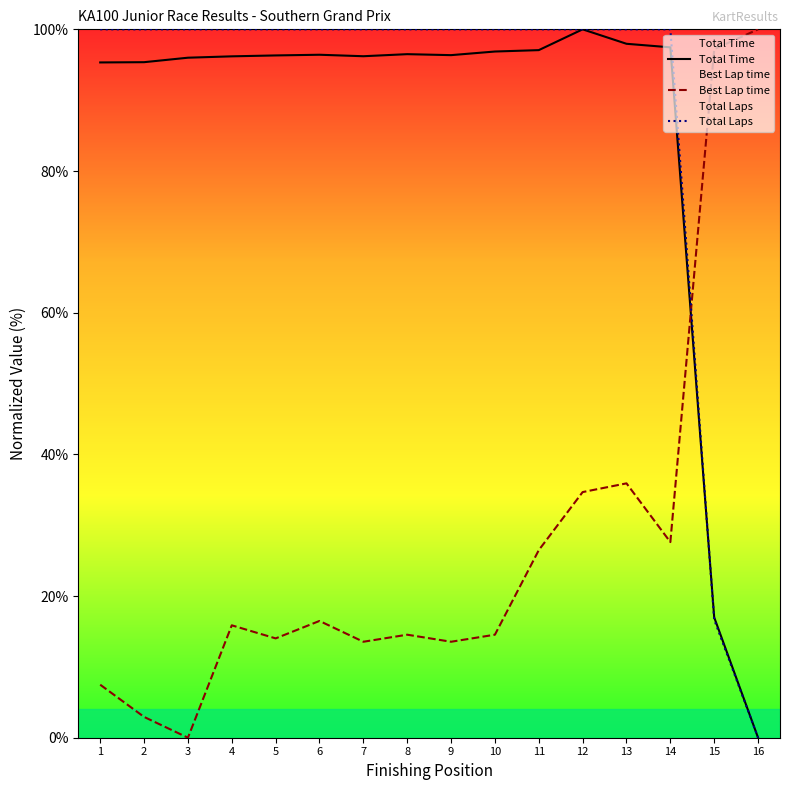

In Best Lap time, how many points are lower than both neighbors (excluding endpoints)?

5